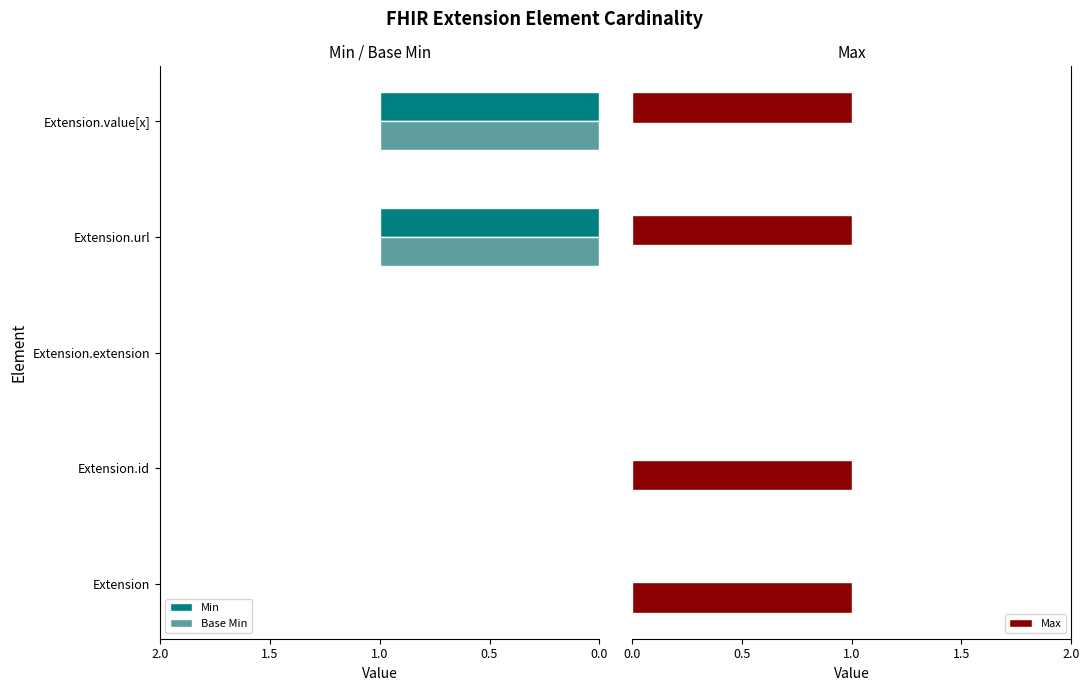

What is the difference between the maximum and minimum values in the Max series?

1